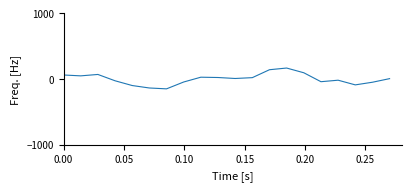

What is the minimum value shown in the chart?

-148.7